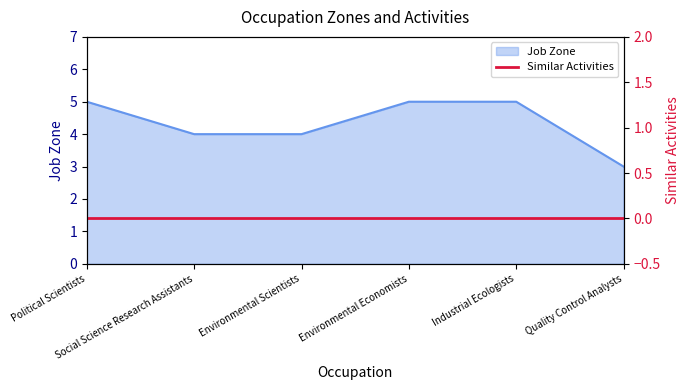

List the labels in order of value, smallest first.

Quality Control Analysts, Social Science Research Assistants, Environmental Scientists, Political Scientists, Environmental Economists, Industrial Ecologists